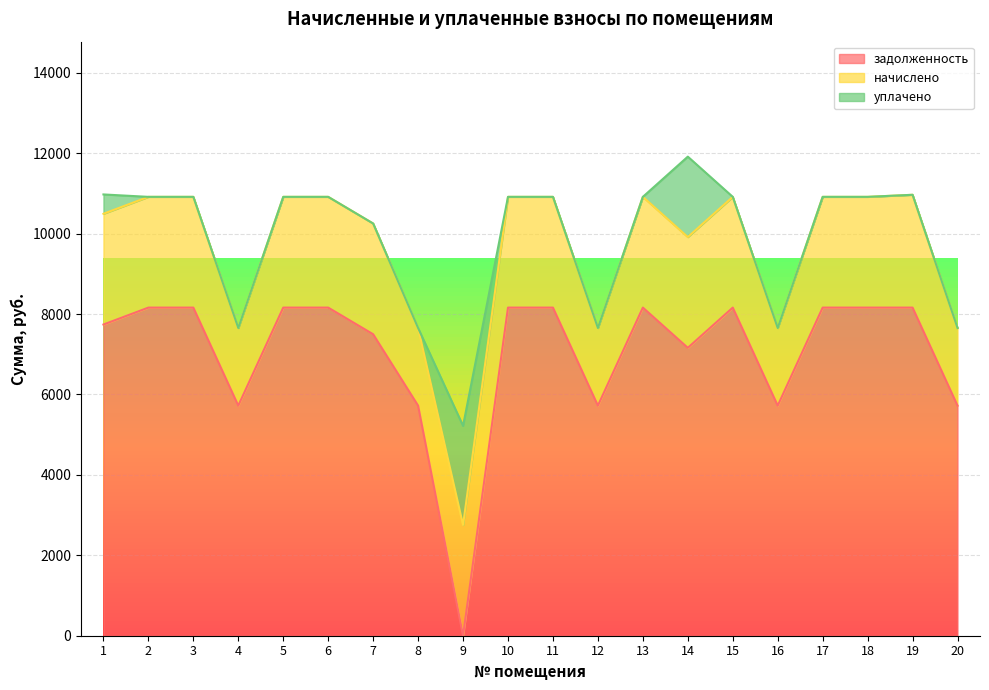

What is the difference between the second highest and second lowest values in the задолженность series?

2438.4